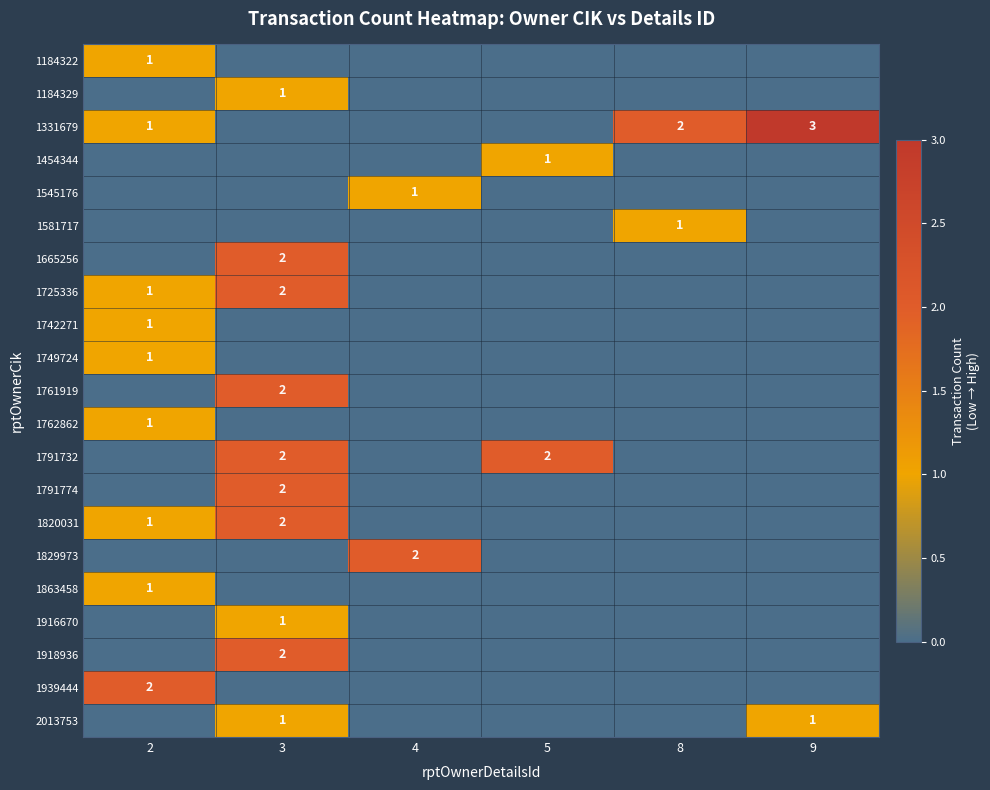

True or false: 1791774 has a value of 4 at 3.

False